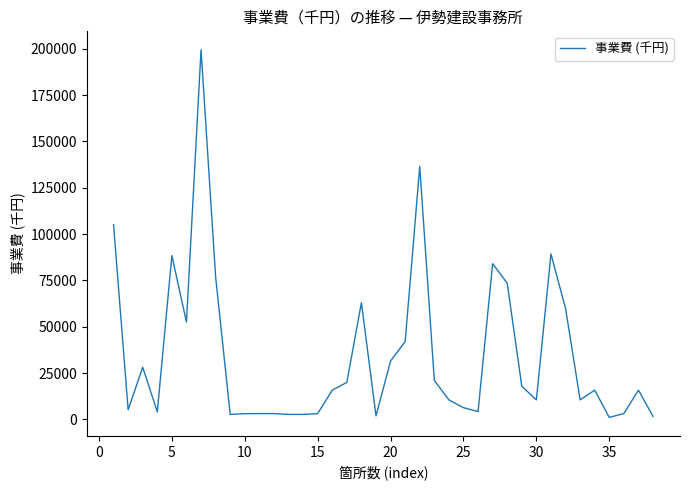

What is the difference between the maximum and minimum values?

198460